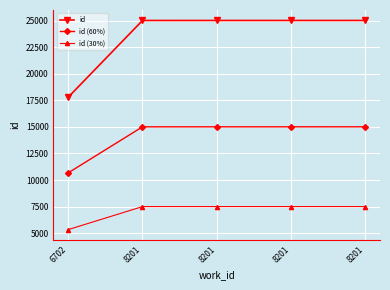

Count the number of data series in this chart.

3